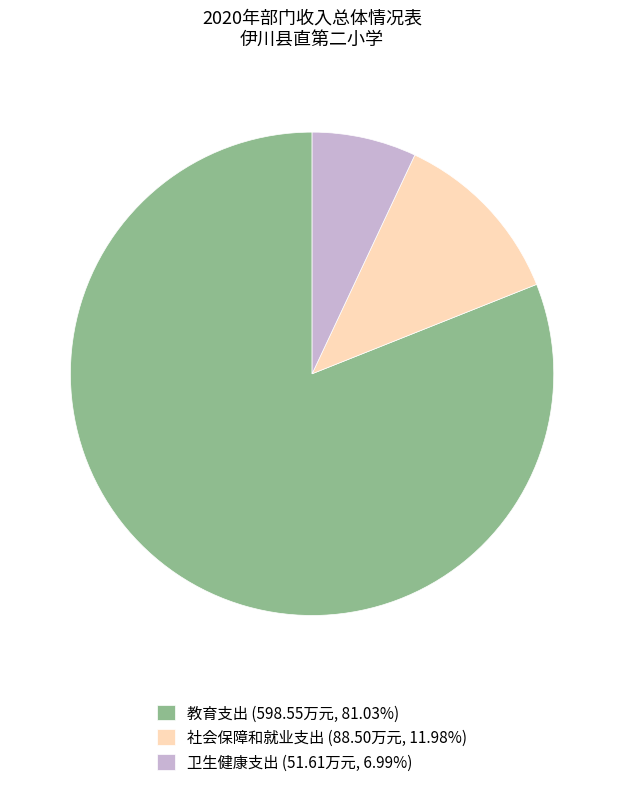

Is there any slice that represents more than half of the pie?

Yes